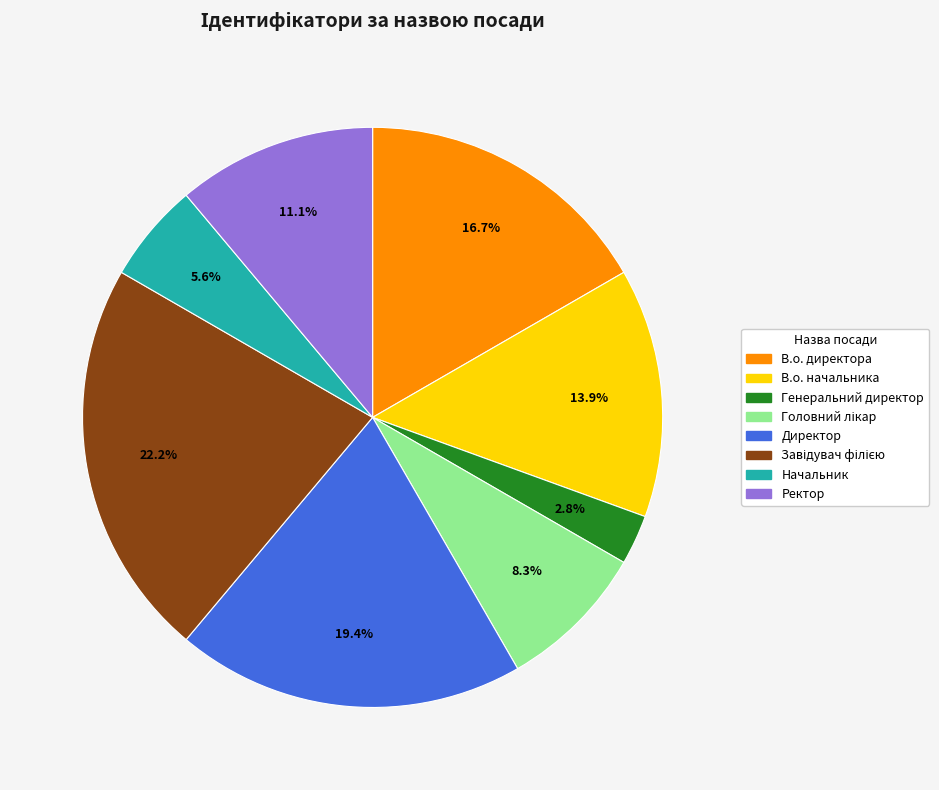

Which has a higher value, Генеральний директор or В.о. начальника?

В.о. начальника